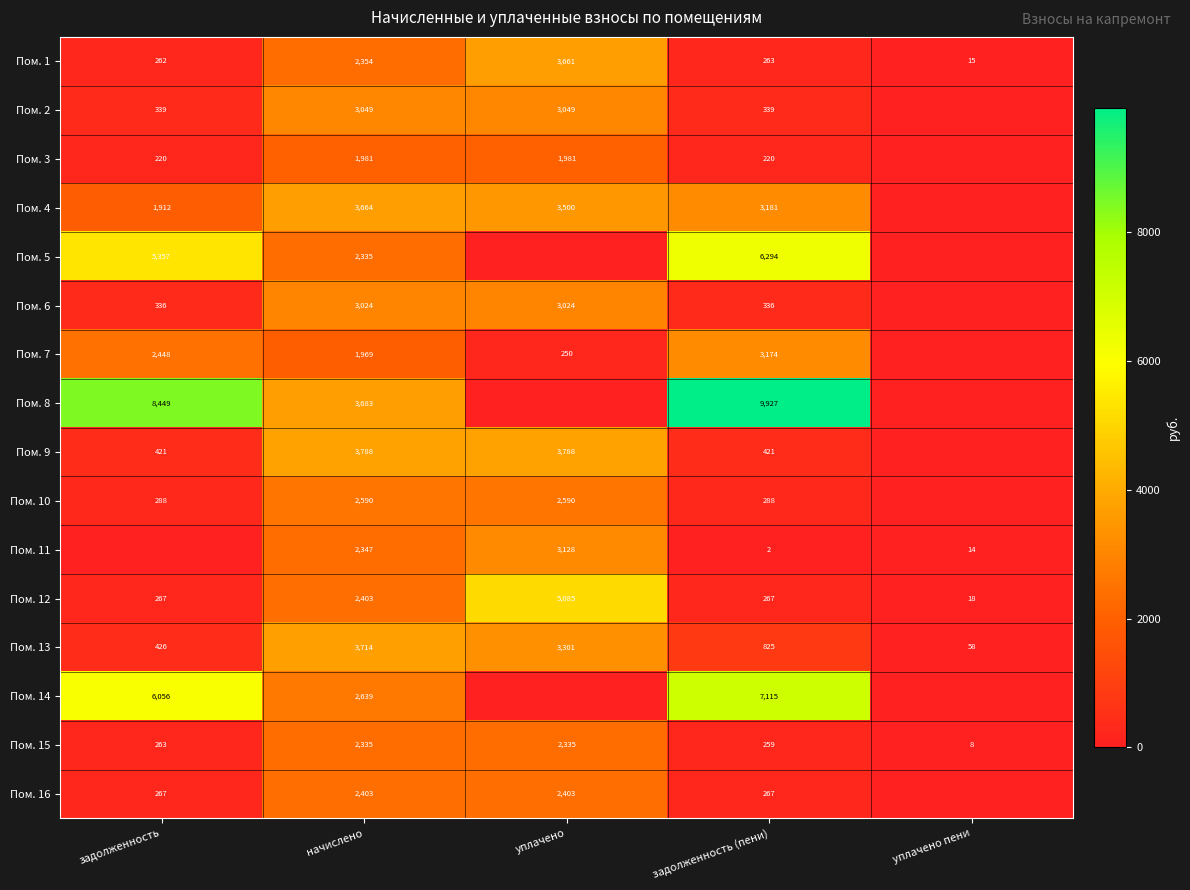

What is the difference between the Пом. 2 values at уплачено and задолженность?

2710